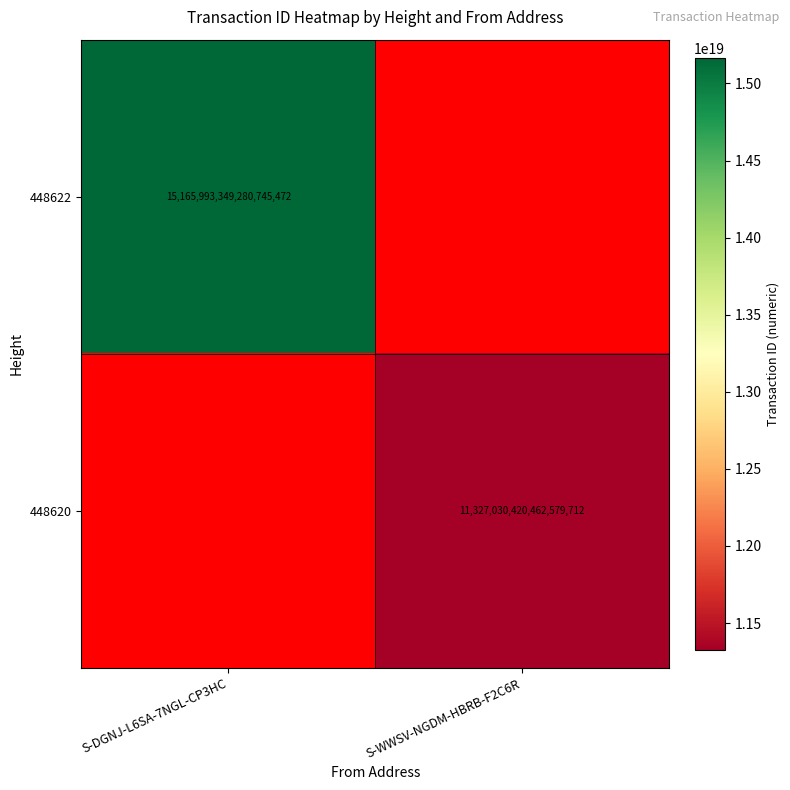

How many categories are shown in the chart?

2